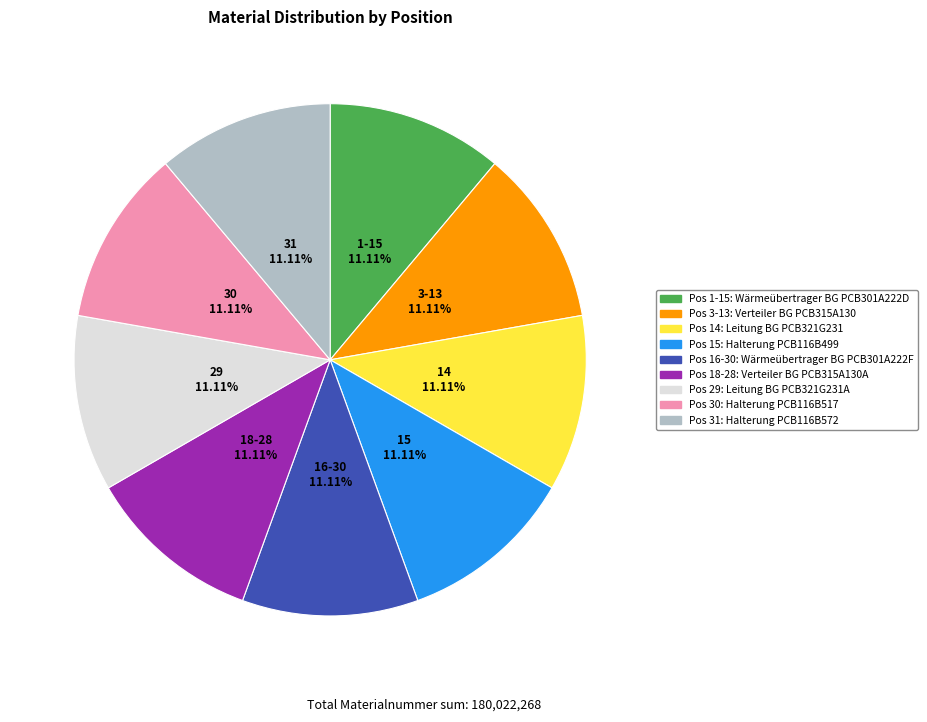

Is there a majority slice in this chart?

No